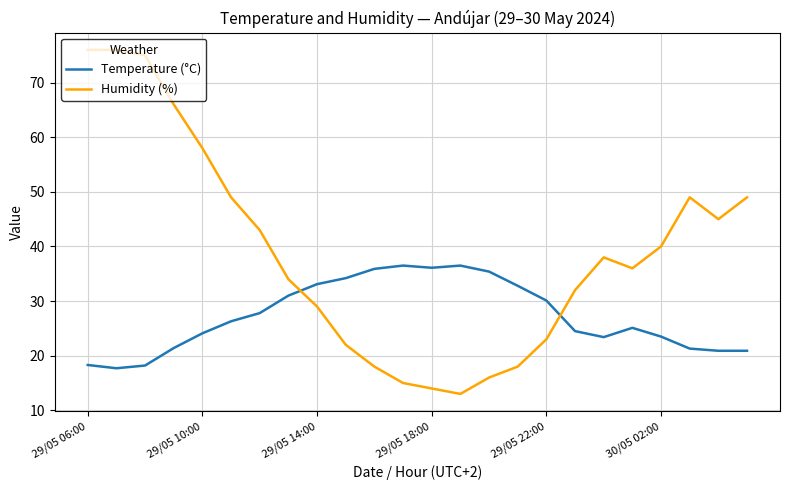

What is the smallest value displayed?

13.0